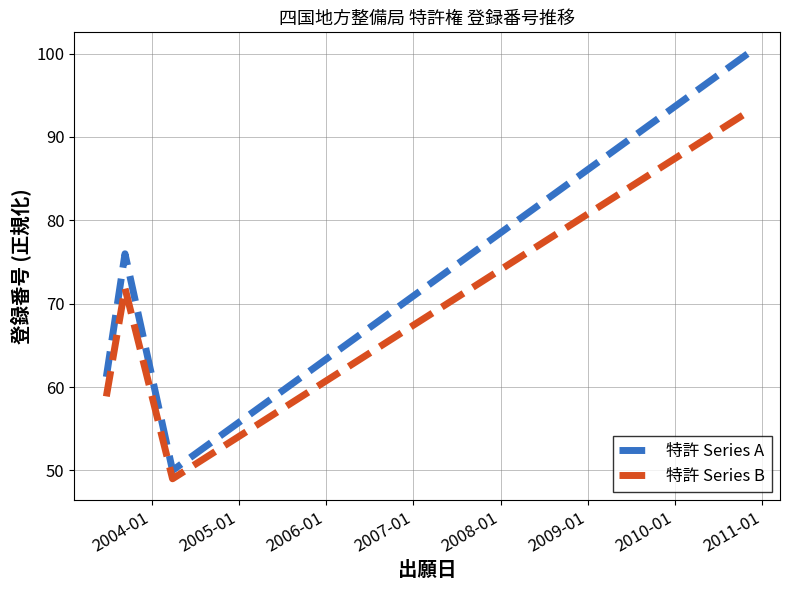

Which series has the largest range (max minus min)?

特許 Series A